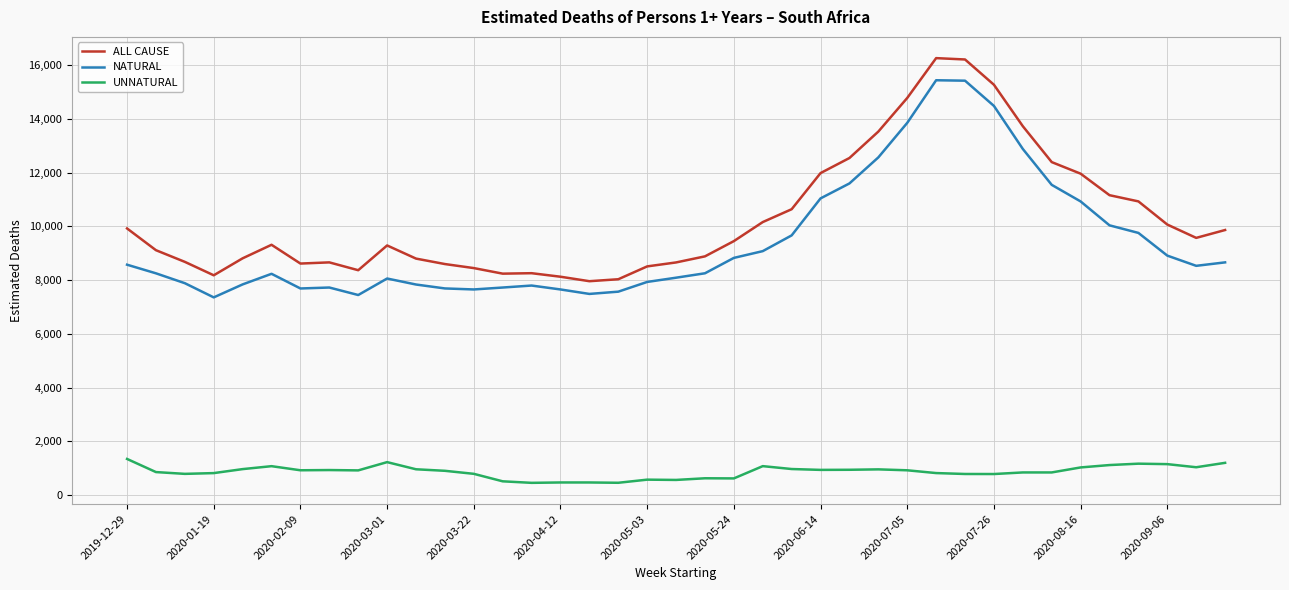

True or false: UNNATURAL and ALL CAUSE intersect in this chart.

False